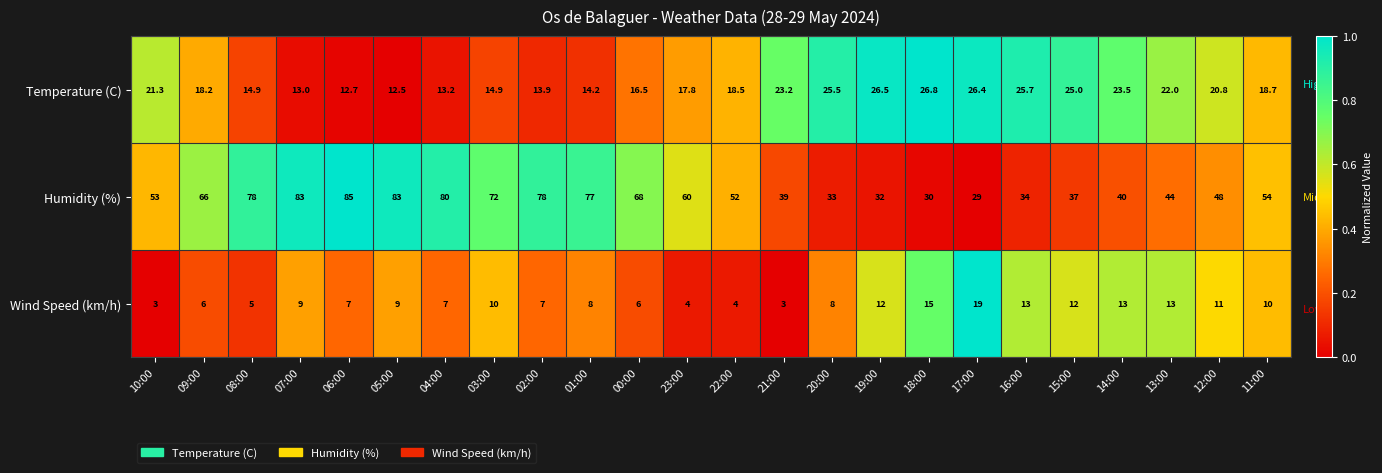

How many data points in Temperature (C) are less than 18?

10